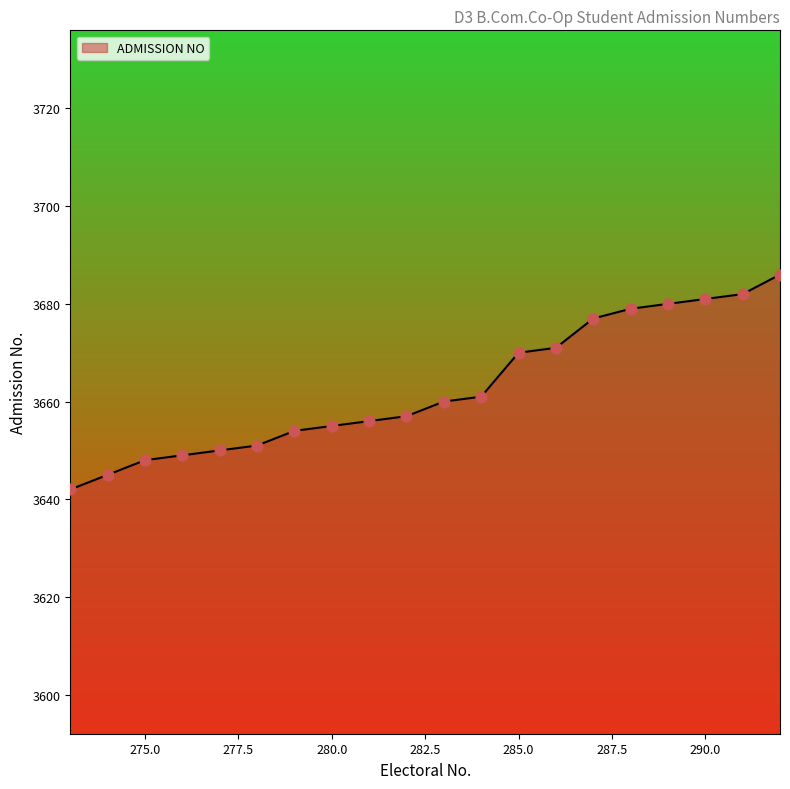

What is the greatest value displayed?

3686